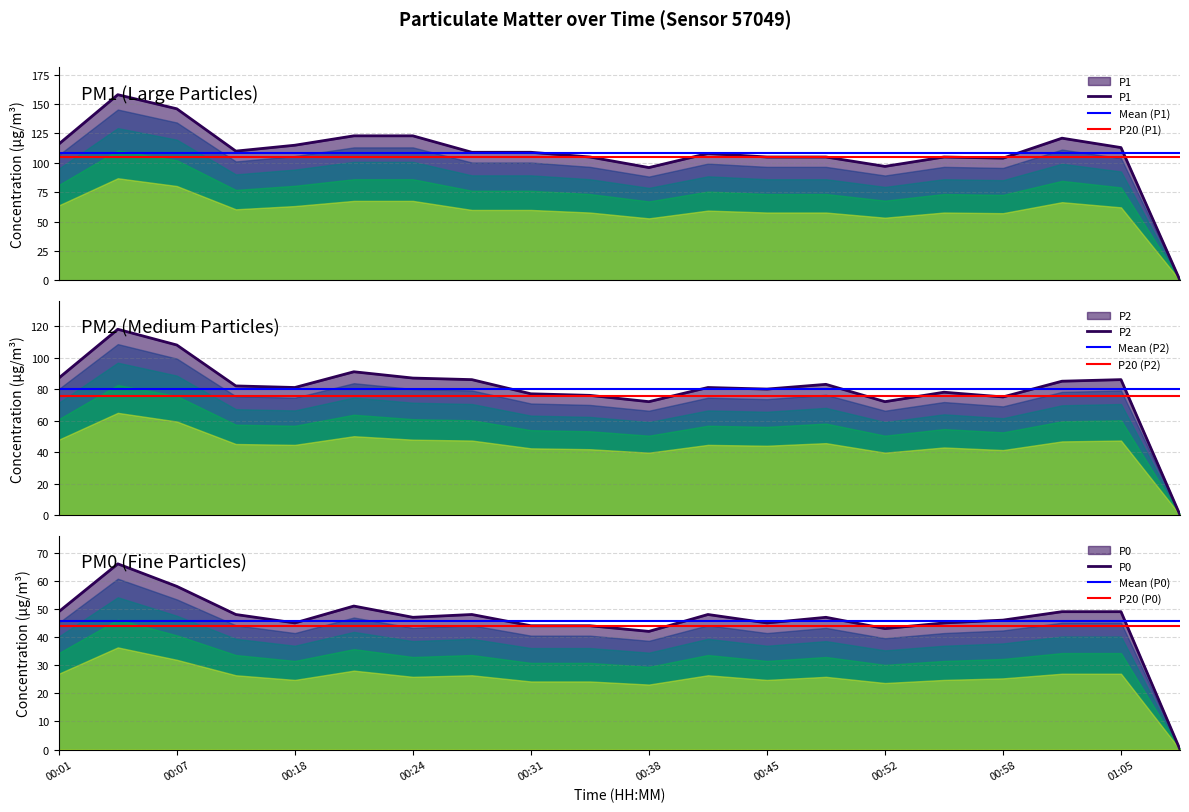

What position from the right is 00:18?

16